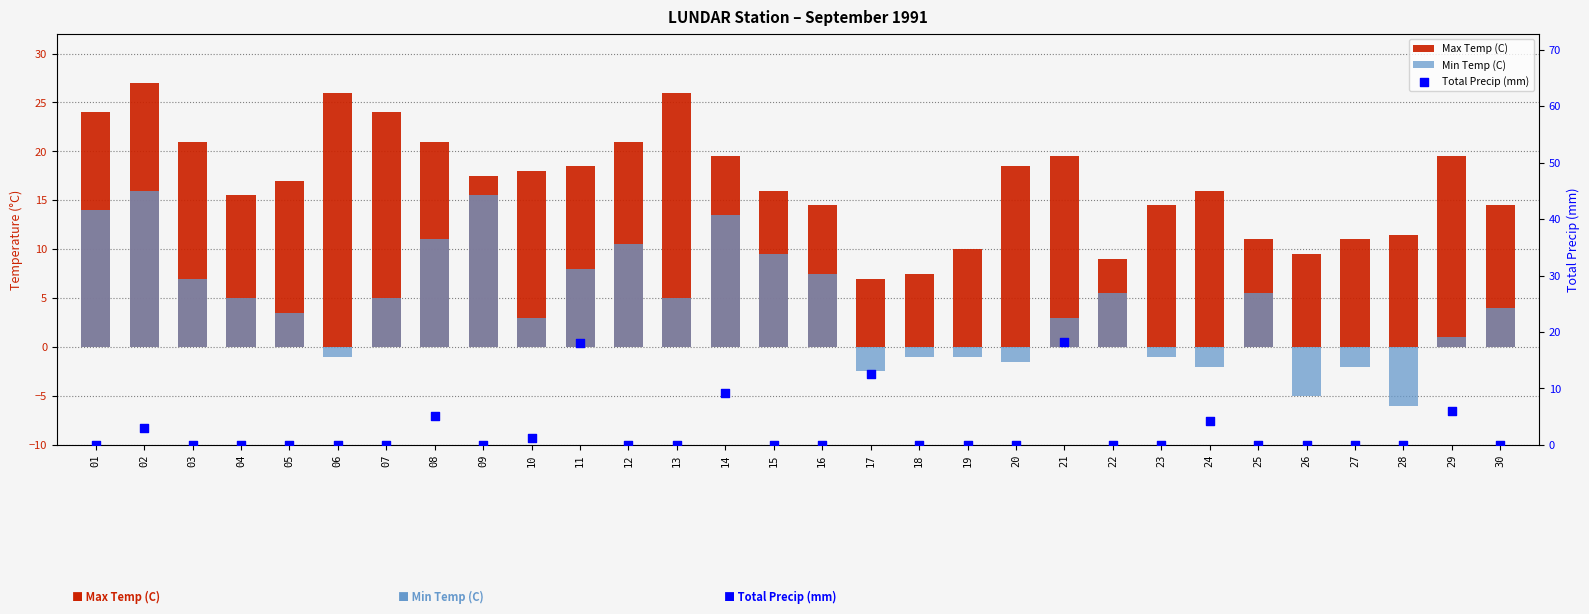

What is the total value across all series at 04?

20.5